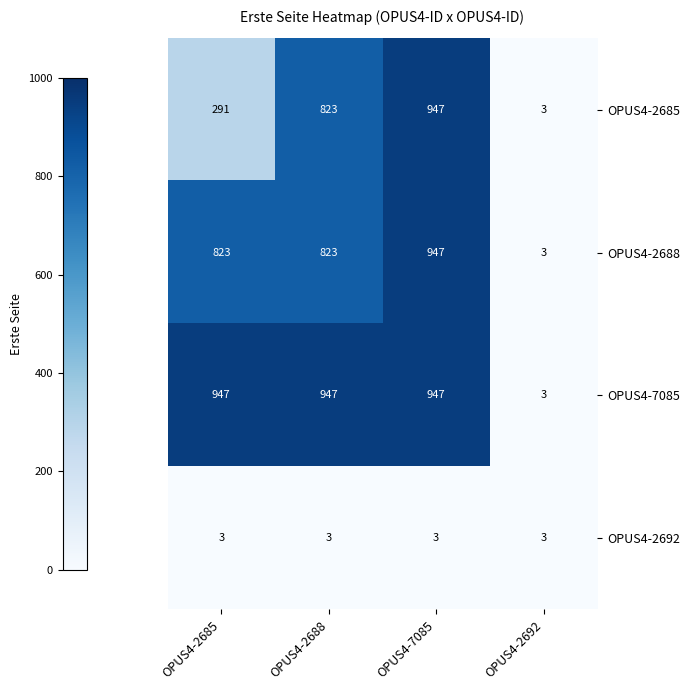

What is the total value across all series at OPUS4-2688?

2596